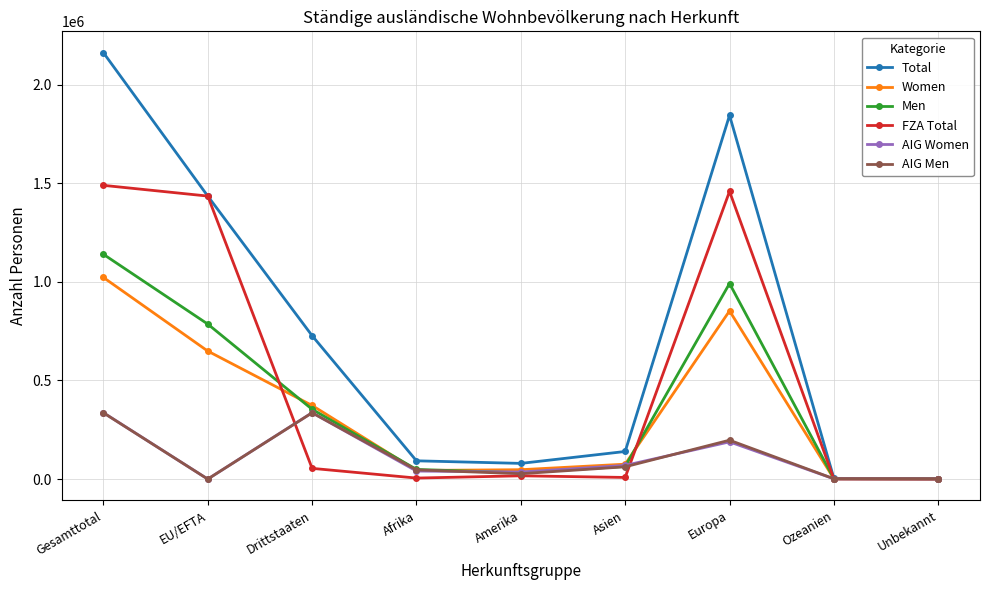

What is the smallest value displayed?

16